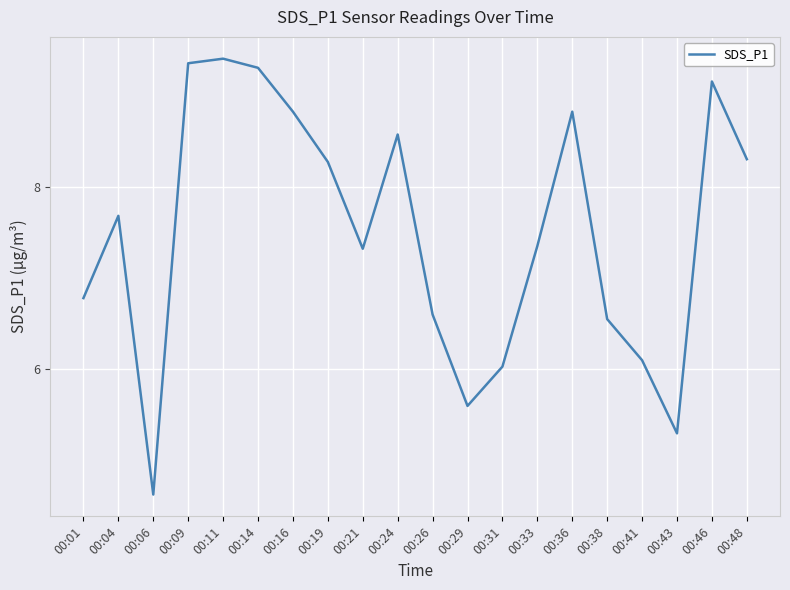

Which category has the lowest value across all series?

00:06